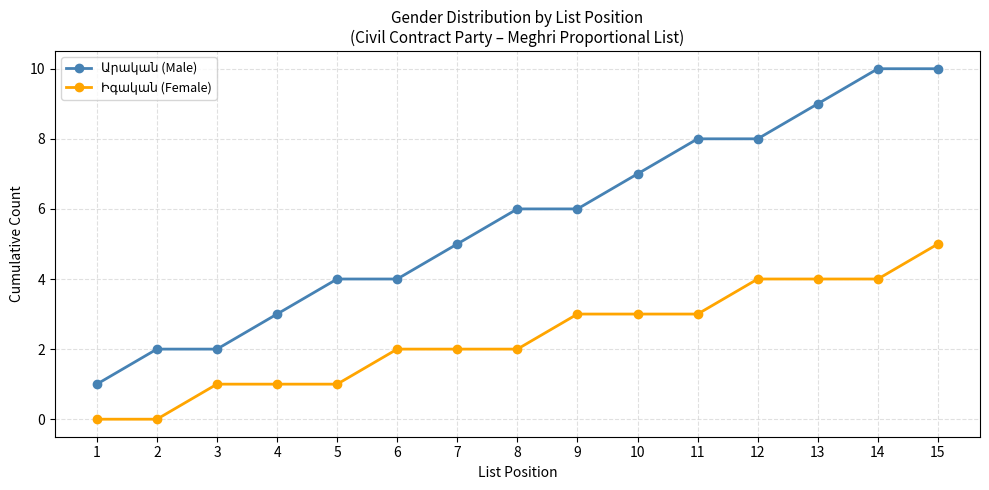

Which series has the widest spread of values?

Արական (Male)